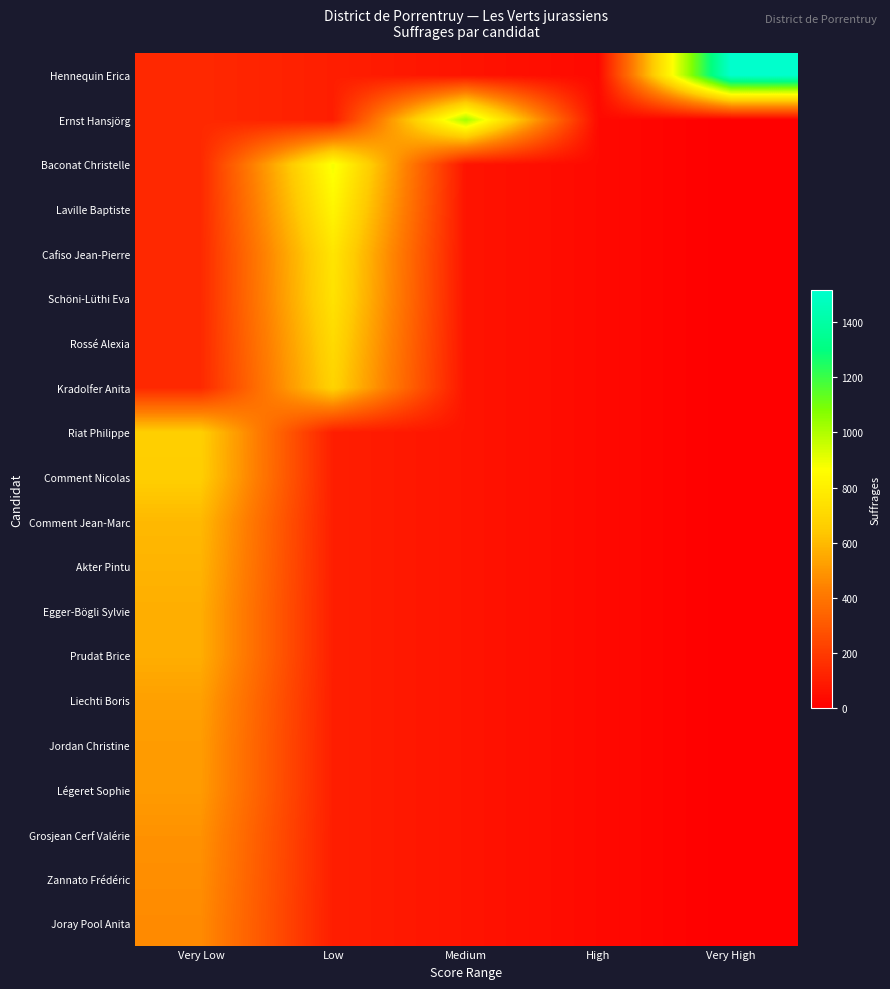

Reading left to right, extract all data points from this chart.

Hennequin Erica: Very Low=139.8	Low=104.8	Medium=69.9	High=34.9	Very High=1516.0
Ernst Hansjörg: Very Low=139.8	Low=104.8	Medium=1021.0	High=34.9	Very High=0.0
Baconat Christelle: Very Low=139.8	Low=885.0	Medium=69.9	High=34.9	Very High=0.0
Laville Baptiste: Very Low=139.8	Low=827.0	Medium=69.9	High=34.9	Very High=0.0
Cafiso Jean-Pierre: Very Low=139.8	Low=759.0	Medium=69.9	High=34.9	Very High=0.0
Schöni-Lüthi Eva: Very Low=139.8	Low=747.0	Medium=69.9	High=34.9	Very High=0.0
Rossé Alexia: Very Low=139.8	Low=712.0	Medium=69.9	High=34.9	Very High=0.0
Kradolfer Anita: Very Low=139.8	Low=682.0	Medium=69.9	High=34.9	Very High=0.0
Riat Philippe: Very Low=666.0	Low=104.8	Medium=69.9	High=34.9	Very High=0.0
Comment Nicolas: Very Low=661.0	Low=104.8	Medium=69.9	High=34.9	Very High=0.0
Comment Jean-Marc: Very Low=597.0	Low=104.8	Medium=69.9	High=34.9	Very High=0.0
Akter Pintu: Very Low=582.0	Low=104.8	Medium=69.9	High=34.9	Very High=0.0
Egger-Bögli Sylvie: Very Low=565.0	Low=104.8	Medium=69.9	High=34.9	Very High=0.0
Prudat Brice: Very Low=565.0	Low=104.8	Medium=69.9	High=34.9	Very High=0.0
Liechti Boris: Very Low=527.0	Low=104.8	Medium=69.9	High=34.9	Very High=0.0
Jordan Christine: Very Low=514.0	Low=104.8	Medium=69.9	High=34.9	Very High=0.0
Légeret Sophie: Very Low=512.0	Low=104.8	Medium=69.9	High=34.9	Very High=0.0
Grosjean Cerf Valérie: Very Low=486.0	Low=104.8	Medium=69.9	High=34.9	Very High=0.0
Zannato Frédéric: Very Low=476.0	Low=104.8	Medium=69.9	High=34.9	Very High=0.0
Joray Pool Anita: Very Low=466.0	Low=104.8	Medium=69.9	High=34.9	Very High=0.0